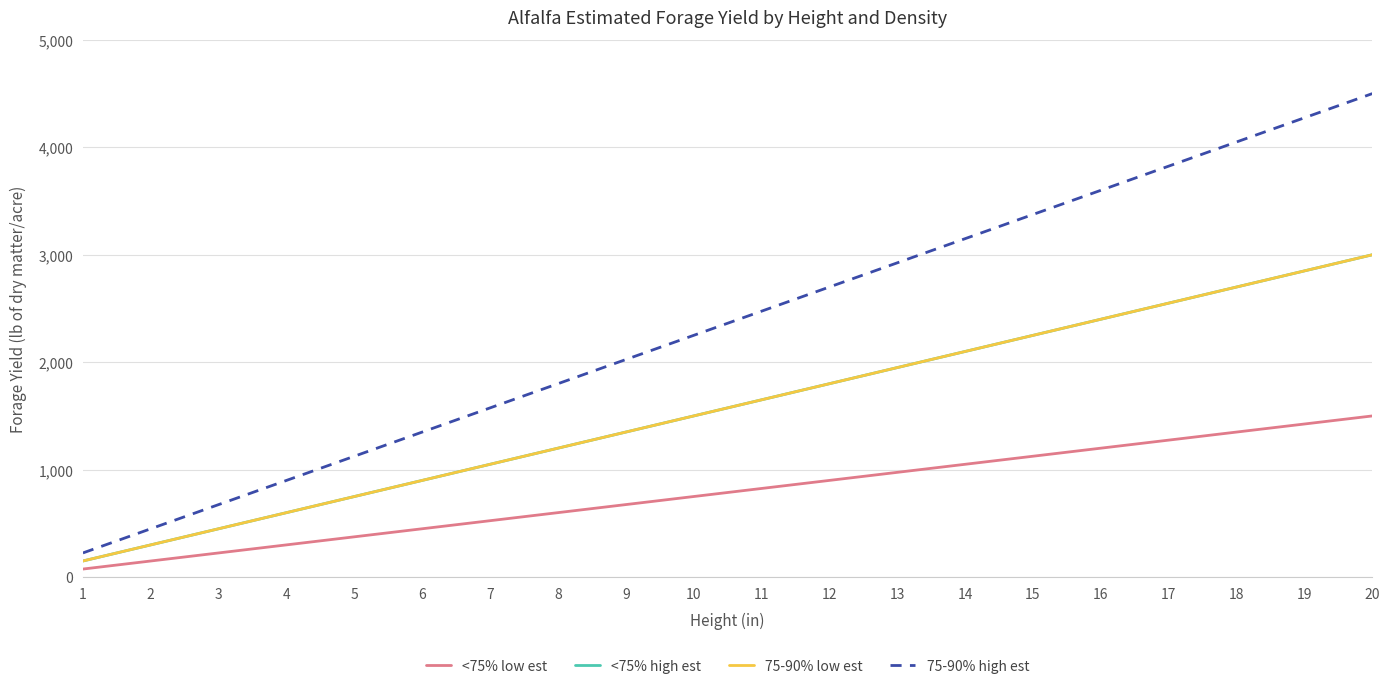

Between 1 and 16, which series saw the biggest shift?

75-90% high est